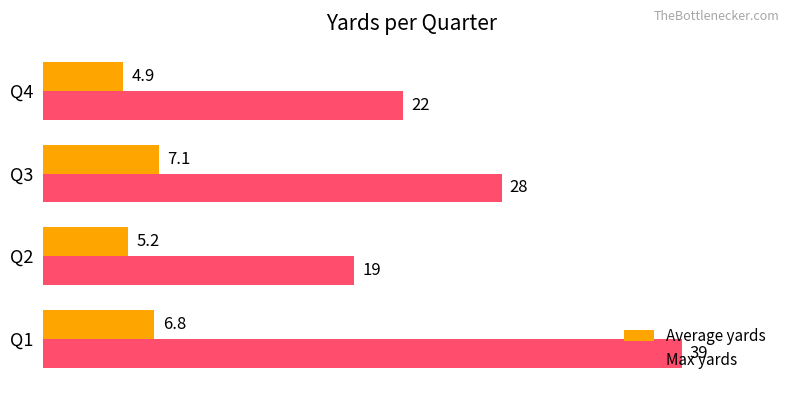

What is the approximate value of Max yards at Q3?

28.0